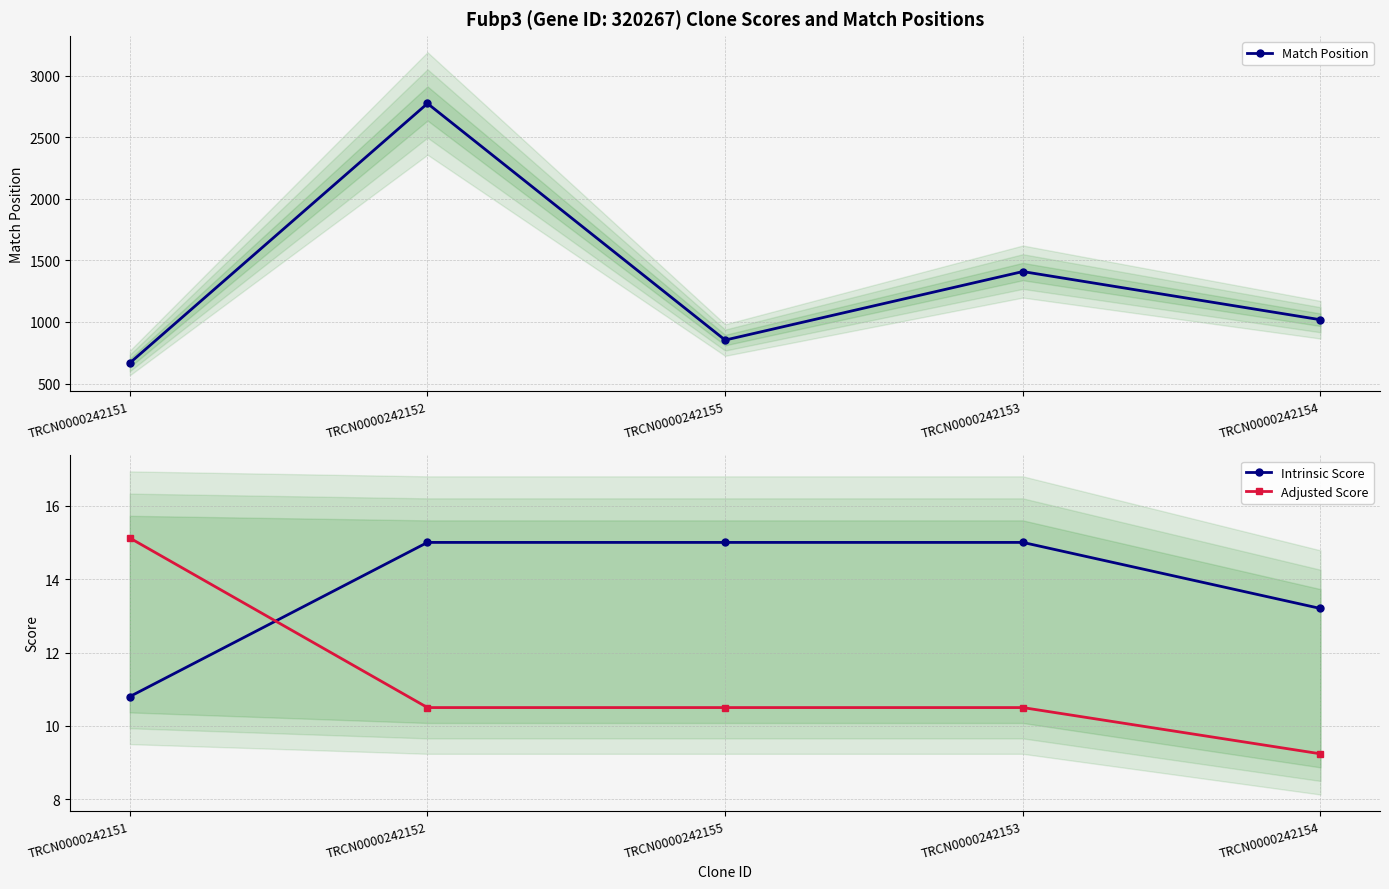

Reading right to left, extract all data points from this chart.

Match Position: TRCN0000242154=1018.0	TRCN0000242153=1409.0	TRCN0000242155=853.0	TRCN0000242152=2773.0	TRCN0000242151=667.0
Intrinsic Score: TRCN0000242154=13.2	TRCN0000242153=15.0	TRCN0000242155=15.0	TRCN0000242152=15.0	TRCN0000242151=10.8
Adjusted Score: TRCN0000242154=9.2	TRCN0000242153=10.5	TRCN0000242155=10.5	TRCN0000242152=10.5	TRCN0000242151=15.1